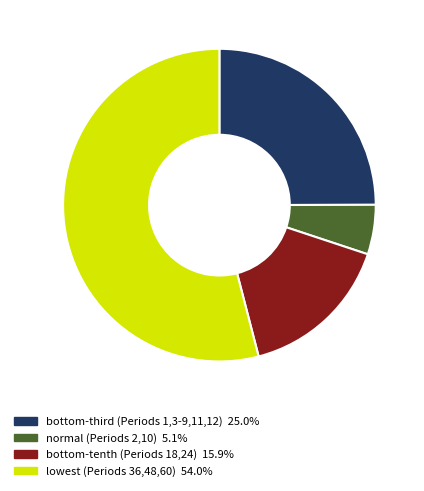

Is there a majority slice in this chart?

Yes